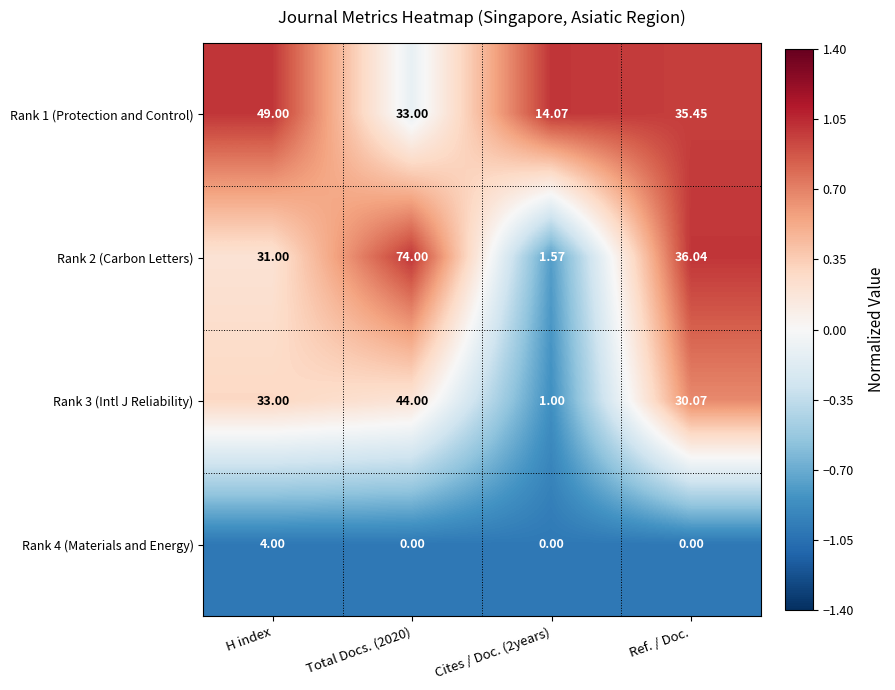

Reading left to right, extract all data points from this chart.

Rank 1 (Protection and Control): H index=49.0	Total Docs. (2020)=33.0	Cites / Doc. (2years)=14.1	Ref. / Doc.=35.5
Rank 2 (Carbon Letters): H index=31.0	Total Docs. (2020)=74.0	Cites / Doc. (2years)=1.6	Ref. / Doc.=36.0
Rank 3 (Intl J Reliability): H index=33.0	Total Docs. (2020)=44.0	Cites / Doc. (2years)=1.0	Ref. / Doc.=30.1
Rank 4 (Materials and Energy): H index=4.0	Total Docs. (2020)=0.0	Cites / Doc. (2years)=0.0	Ref. / Doc.=0.0